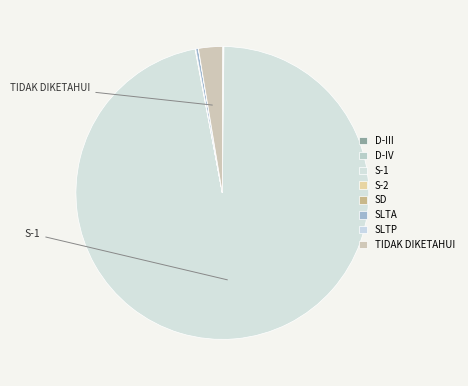

Combined, do D-III and SLTA account for over 50%?

No